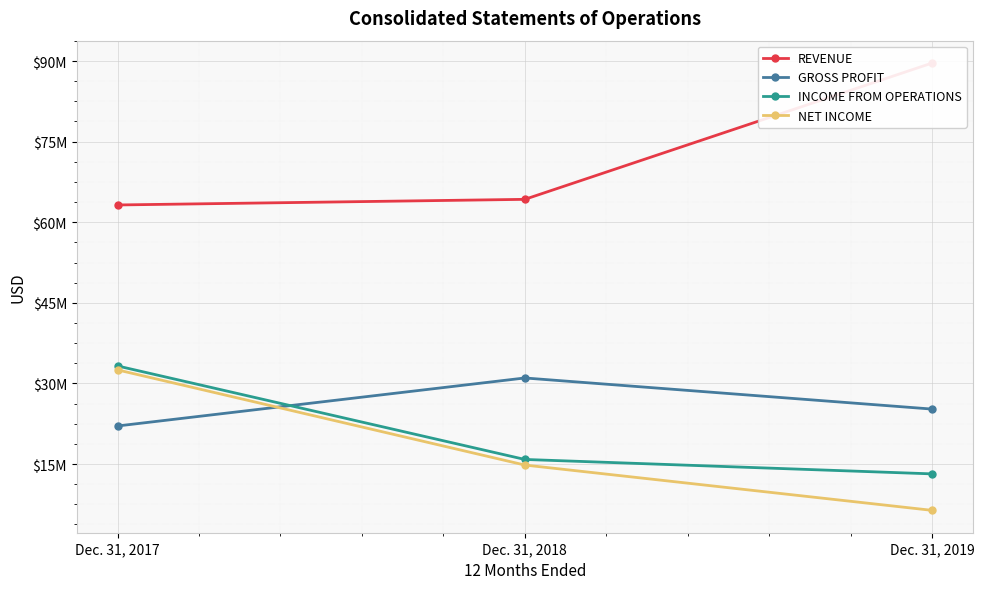

Between Dec. 31, 2017 and Dec. 31, 2018, which series saw the biggest shift?

NET INCOME